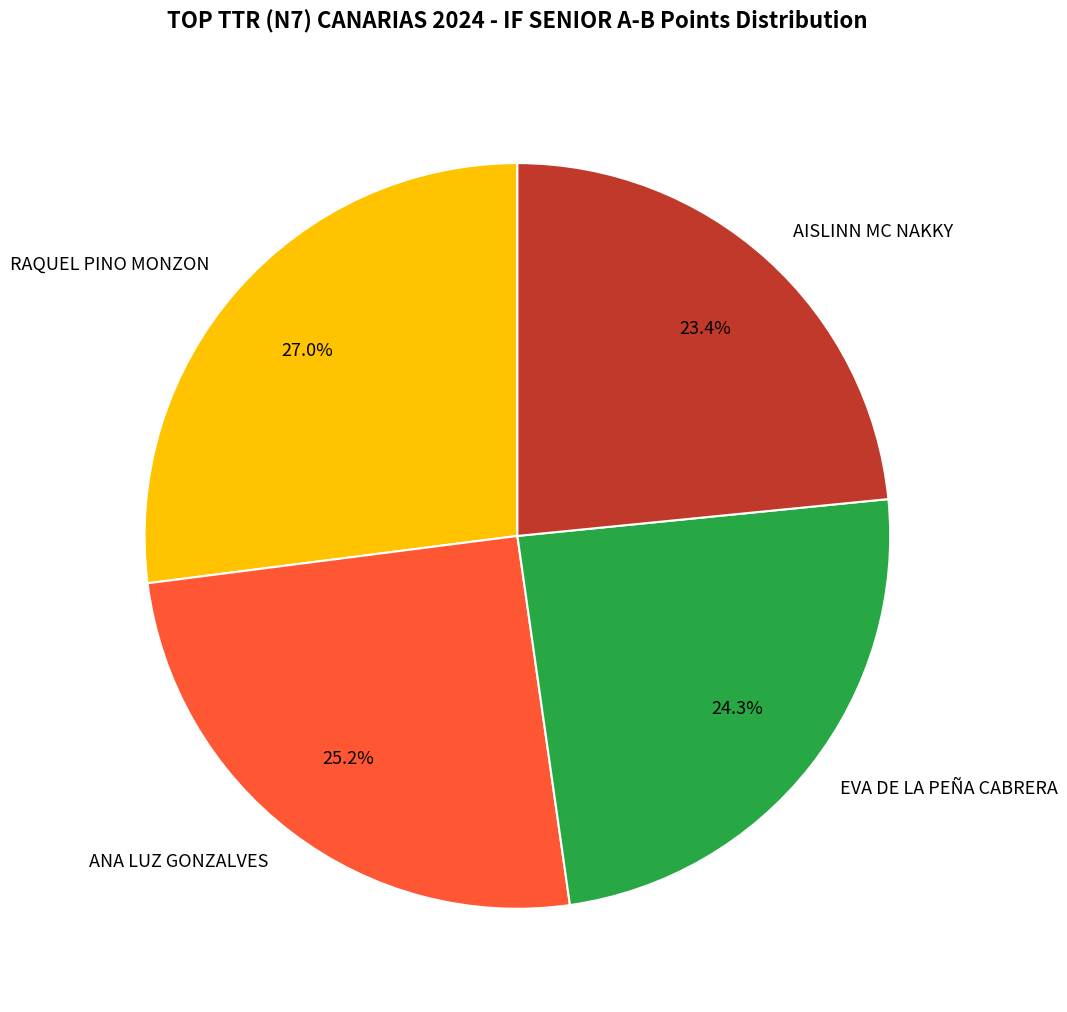

Does ANA LUZ GONZALVES represent more than half of the total?

No